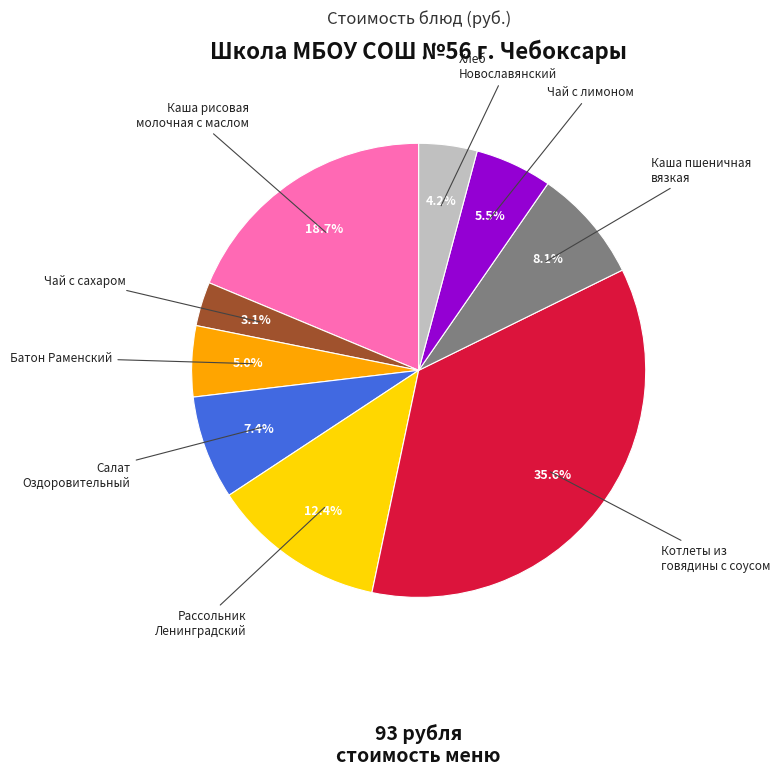

To the nearest percent, what is the average slice percentage?

11%